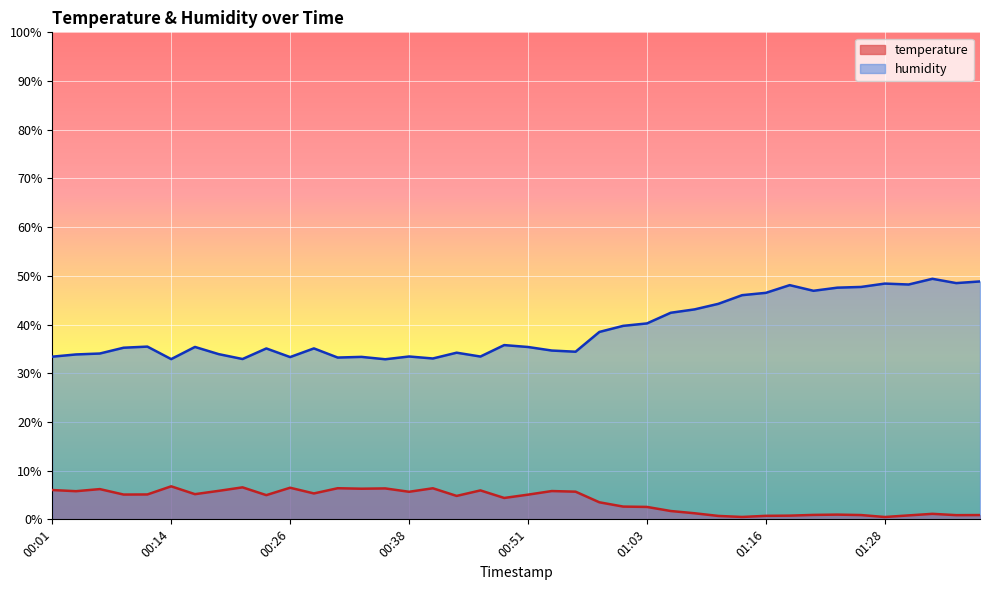

True or false: humidity and temperature cross at least once.

False